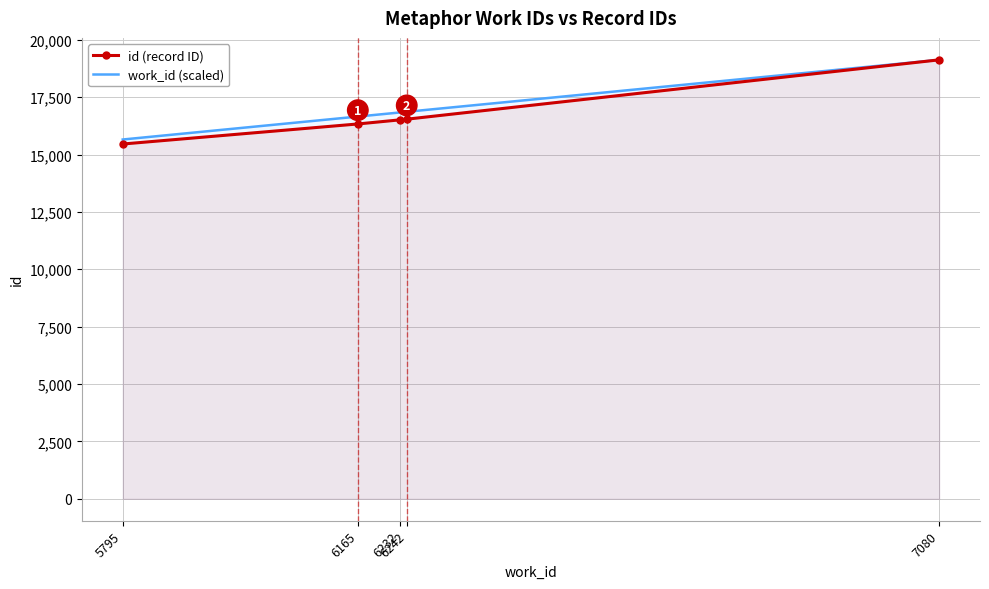

True or false: id (record ID) and work_id (scaled) cross at least once.

False